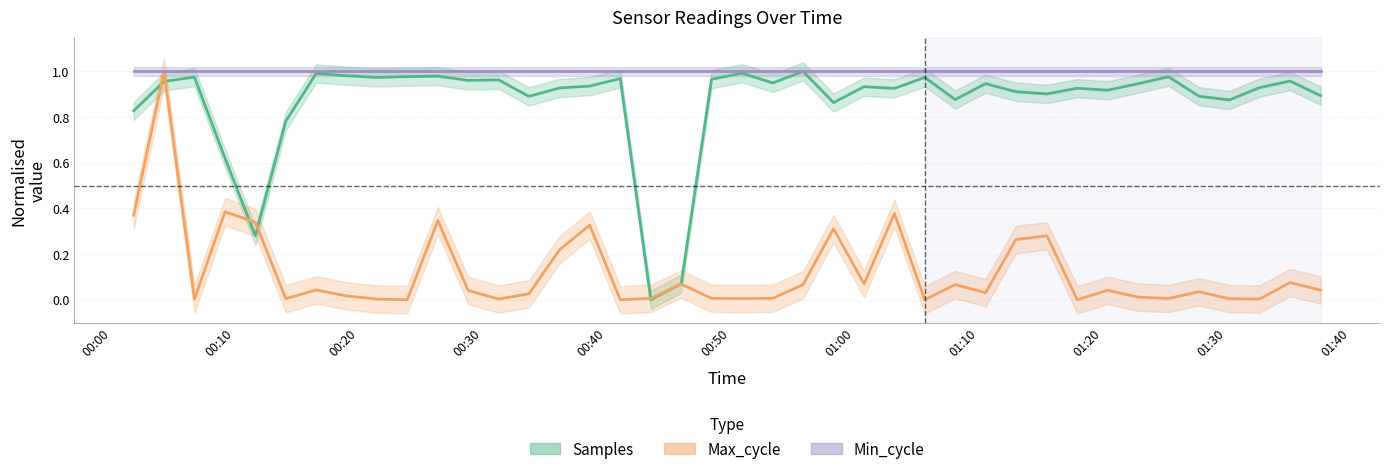

Which series has the largest total across all categories?

Min_cycle